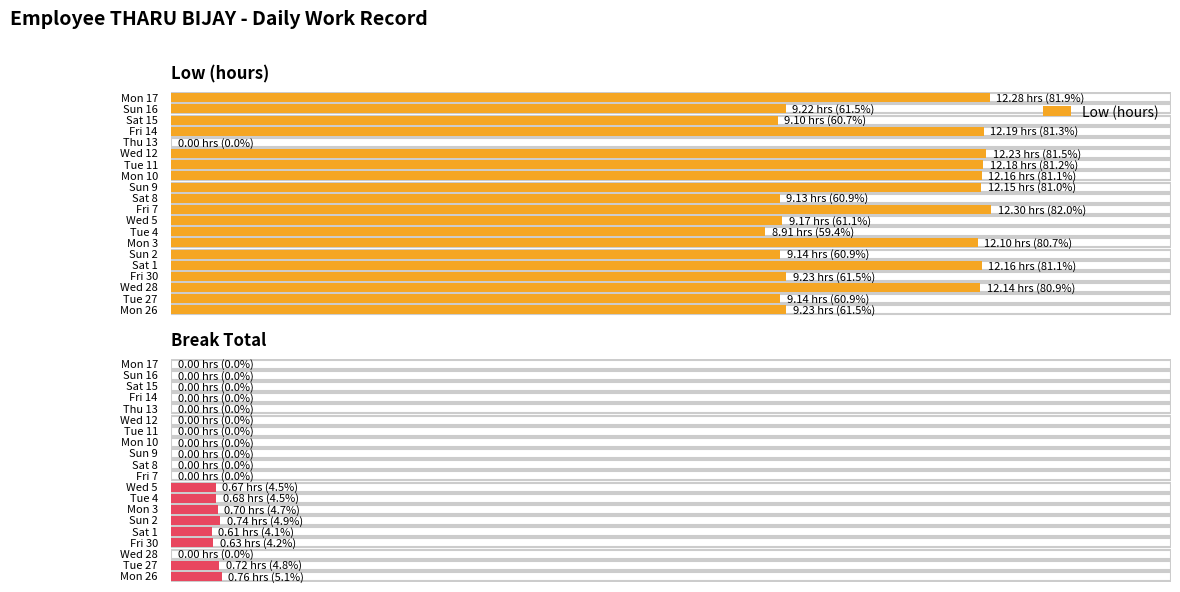

How many distinct data groups are displayed?

2